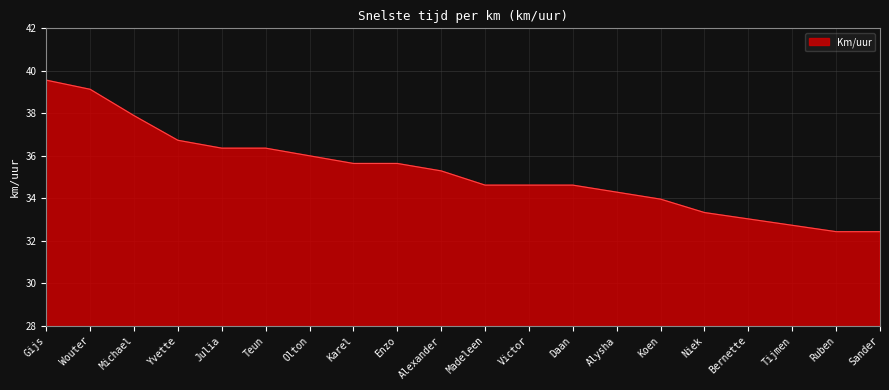

What is the change in value from Gijs to Koen?

-5.6